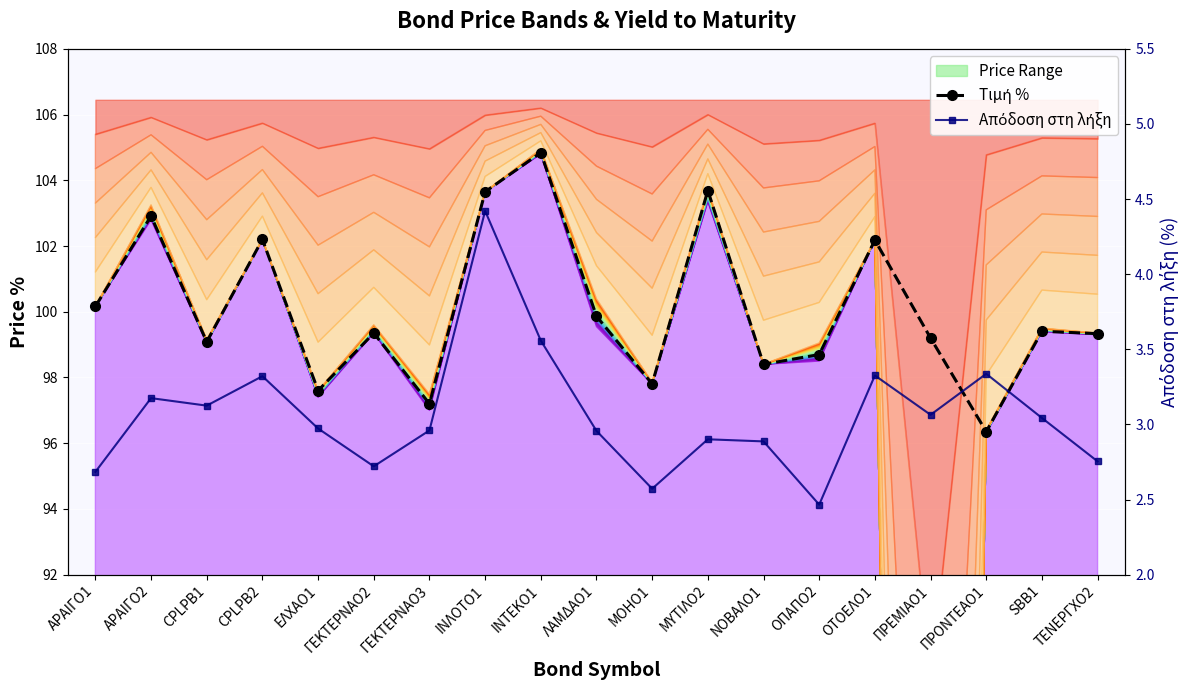

True or false: Τιμή % and Απόδοση στη λήξη intersect in this chart.

False